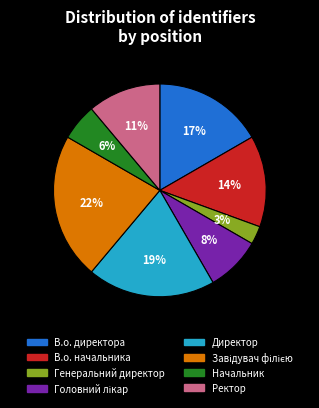

Count the number of slices in the pie.

8